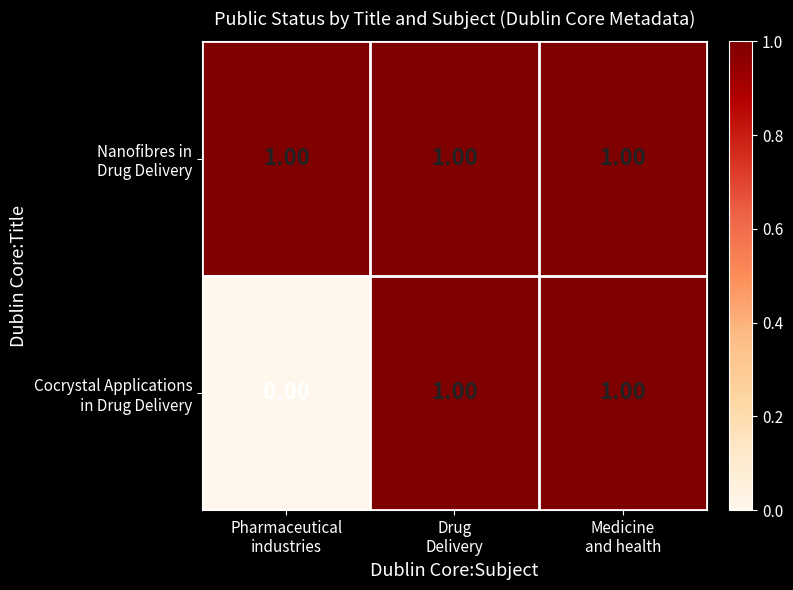

At how many categories does at least one series exceed 0?

3